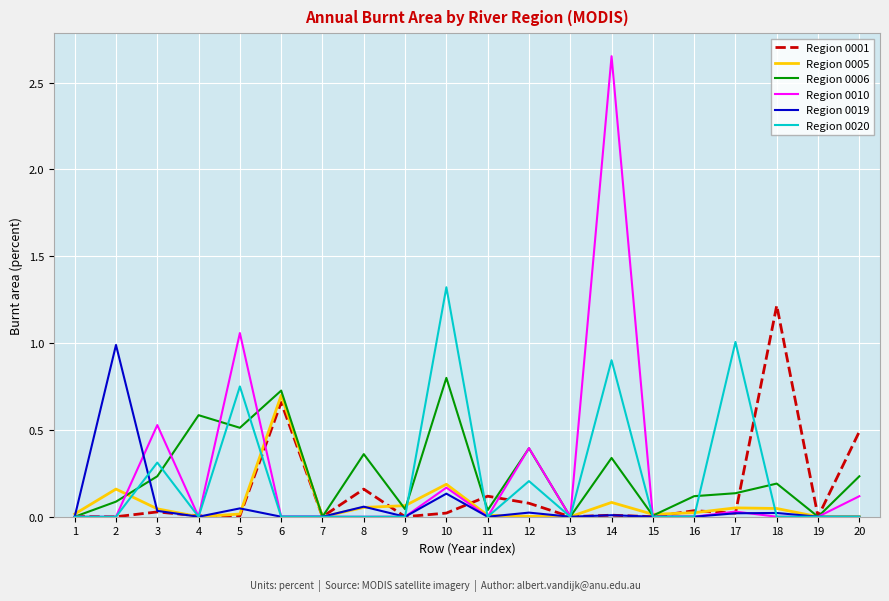

Is the value of Region 0006 at 5 greater than the value of Region 0005 at 2?

Yes